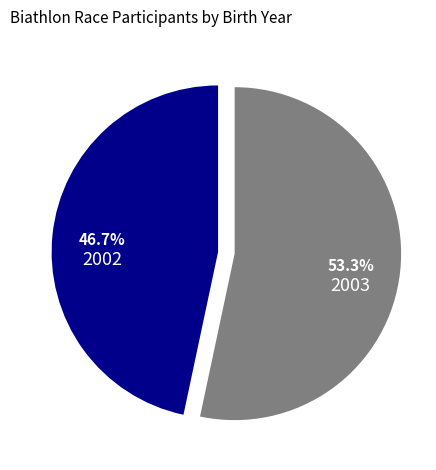

To the nearest percent, what is the average slice percentage?

50%